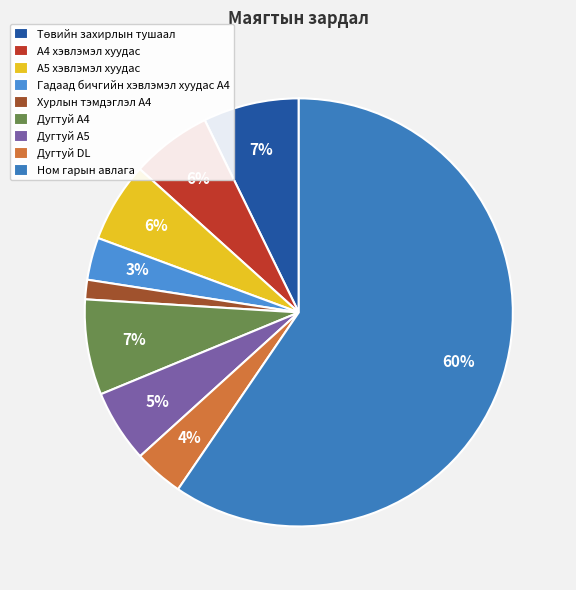

What is the majority slice?

Ном гарын авлага